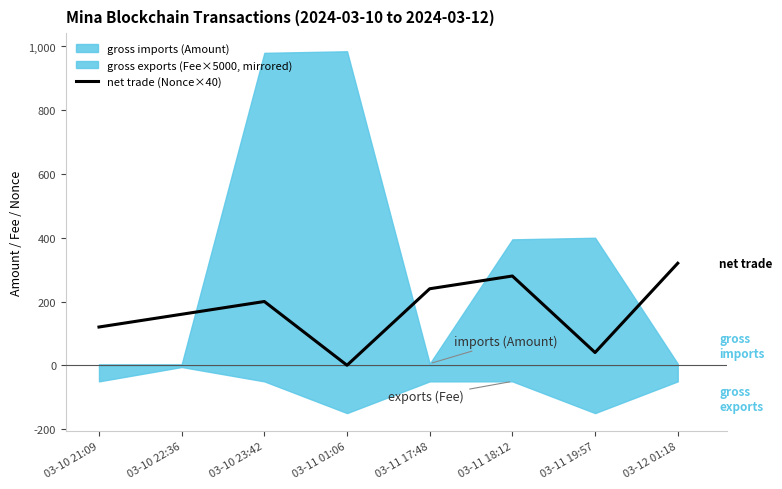

Which category has the highest value in the net trade (Nonce×40) series?

03-12 01:18